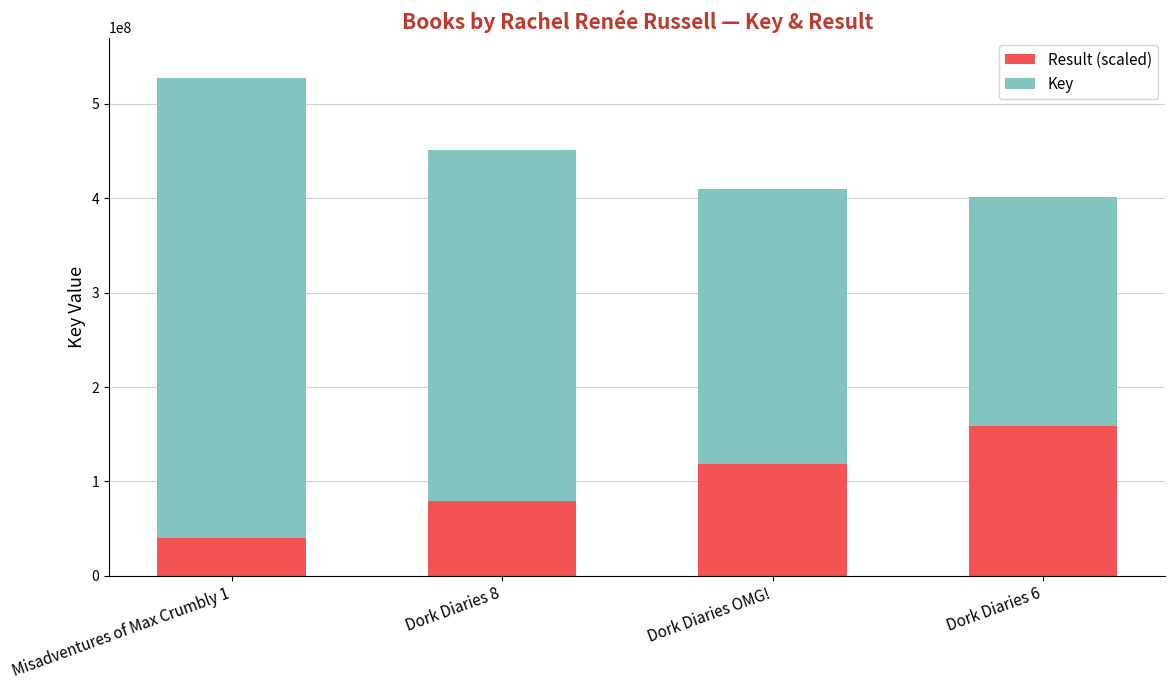

What are all the series names shown in the legend?

Result (scaled), Key